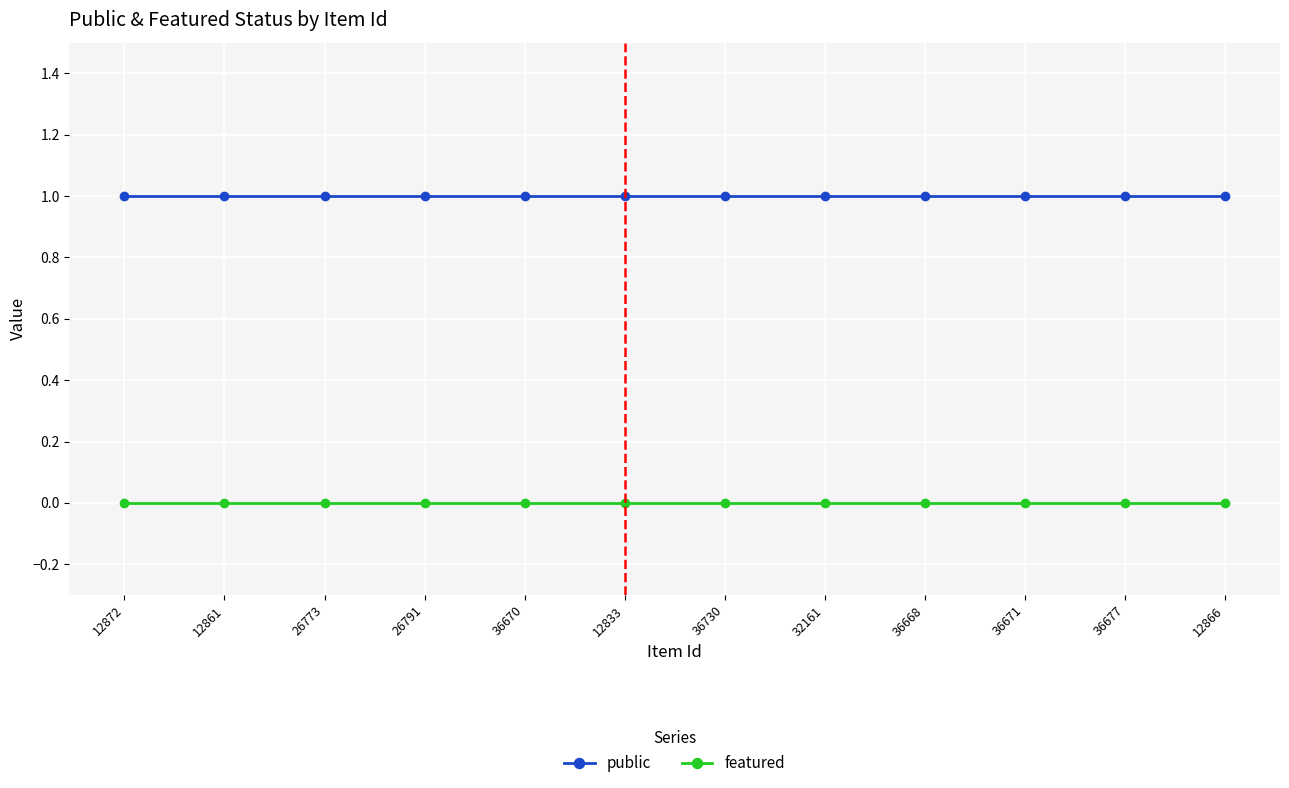

True or false: public has a value of 0 at 36677.

False